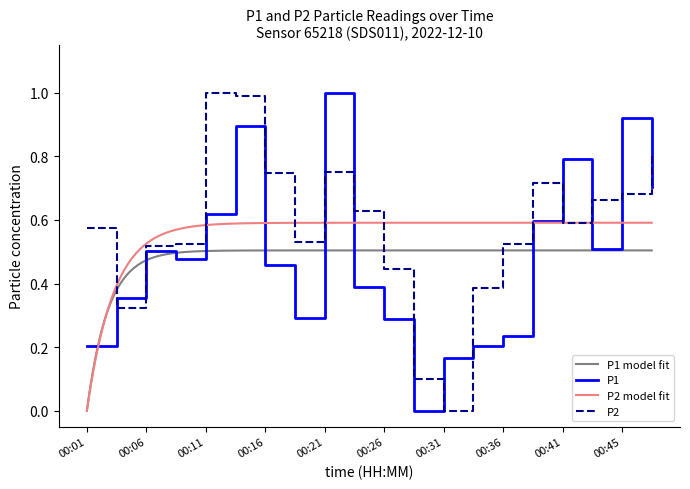

Which series has the widest spread of values?

P1